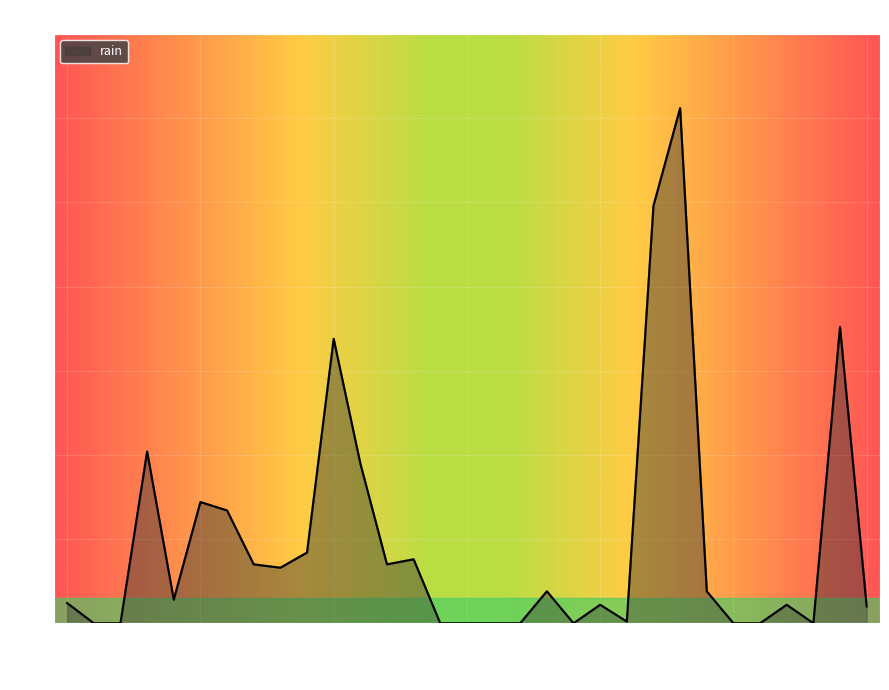

Where is the first local minimum?

2021-10-05